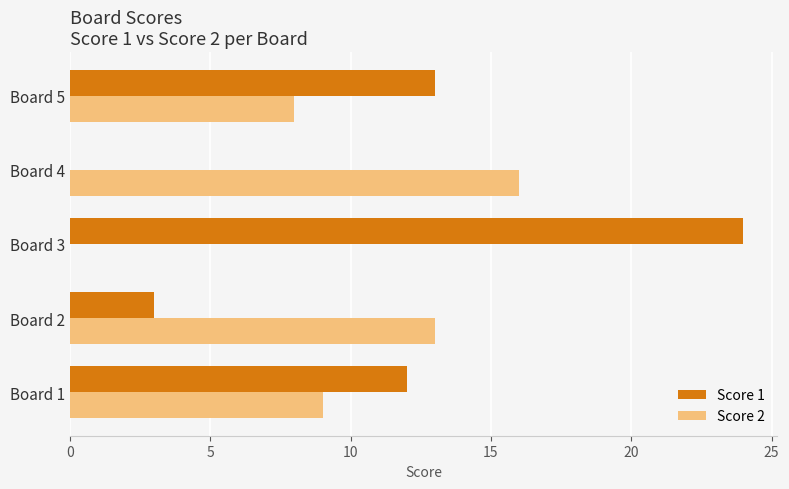

Read the Score 2 value at Board 4.

16